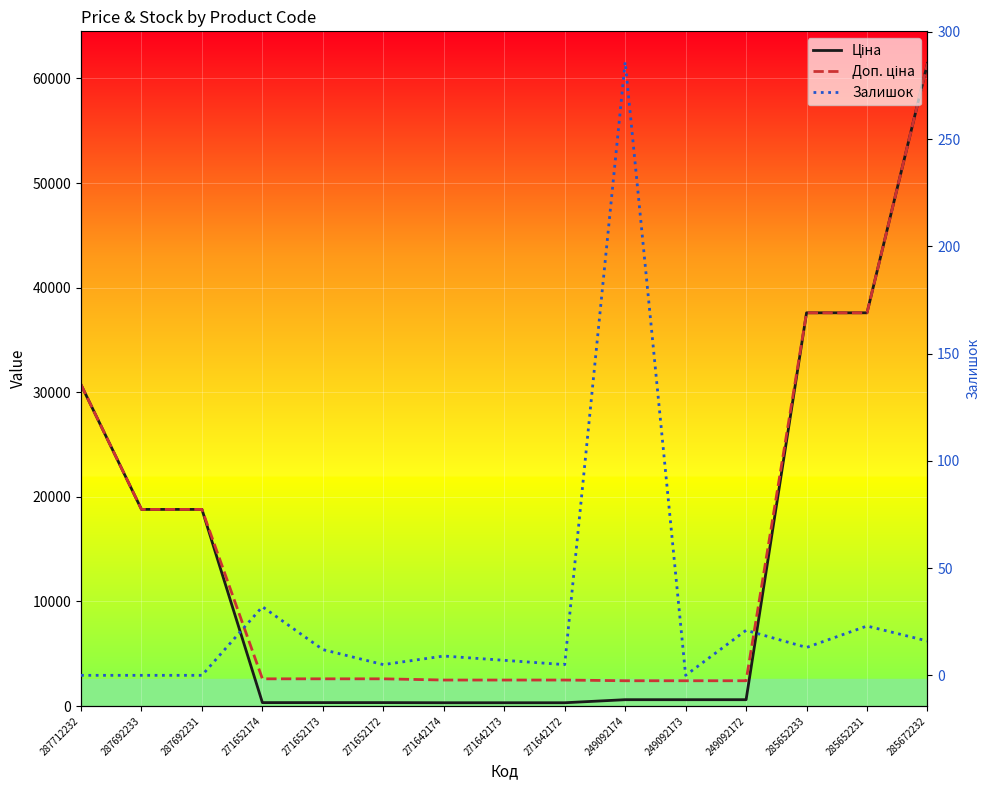

What are all the series names shown in the legend?

Ціна, Доп. ціна, Залишок